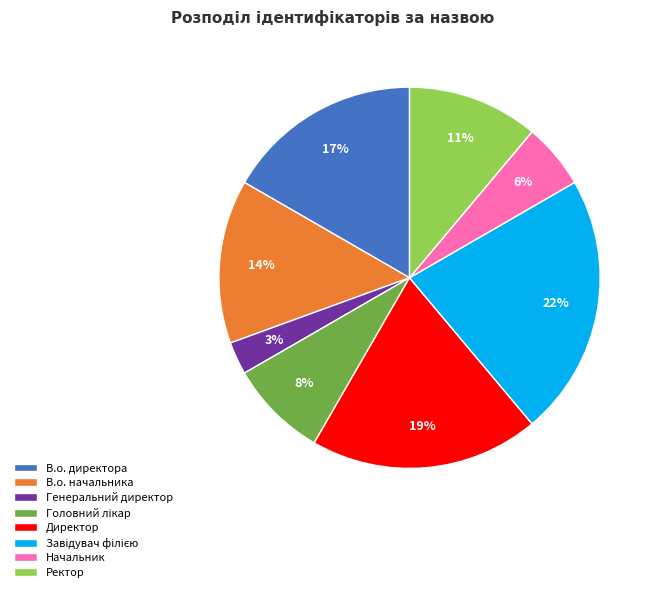

Which has a higher value, В.о. начальника or Директор?

Директор